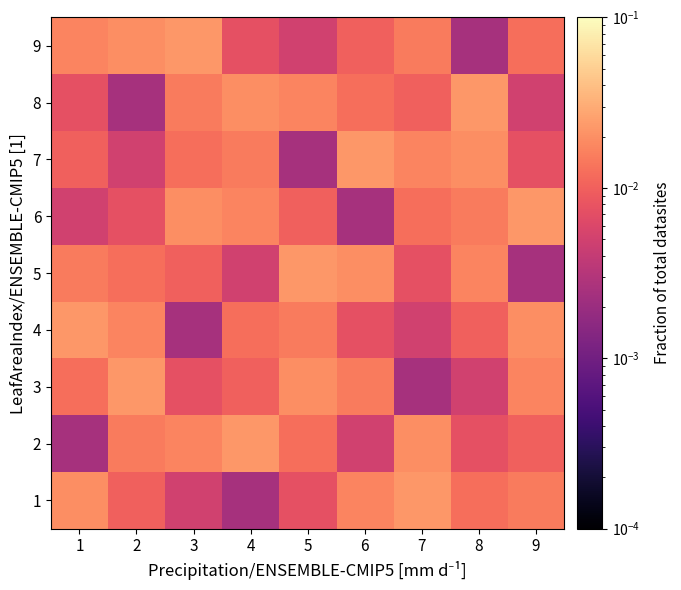

Between 1 and 7, which series saw the biggest shift?

4